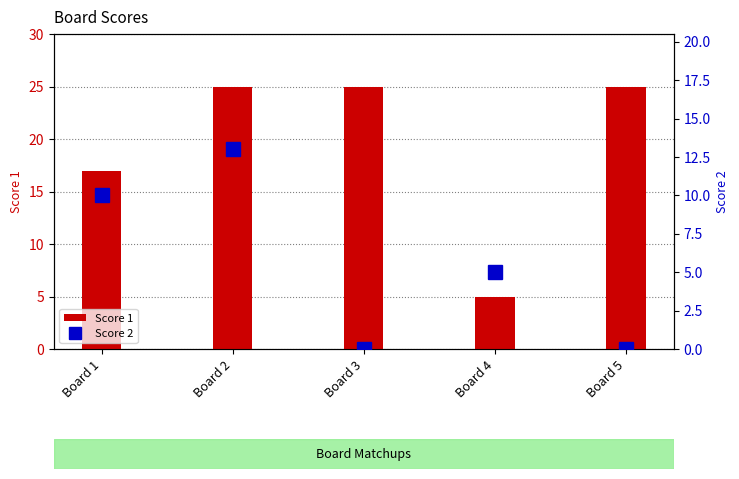

Between Board 4 and Board 1, which is larger?

Board 1